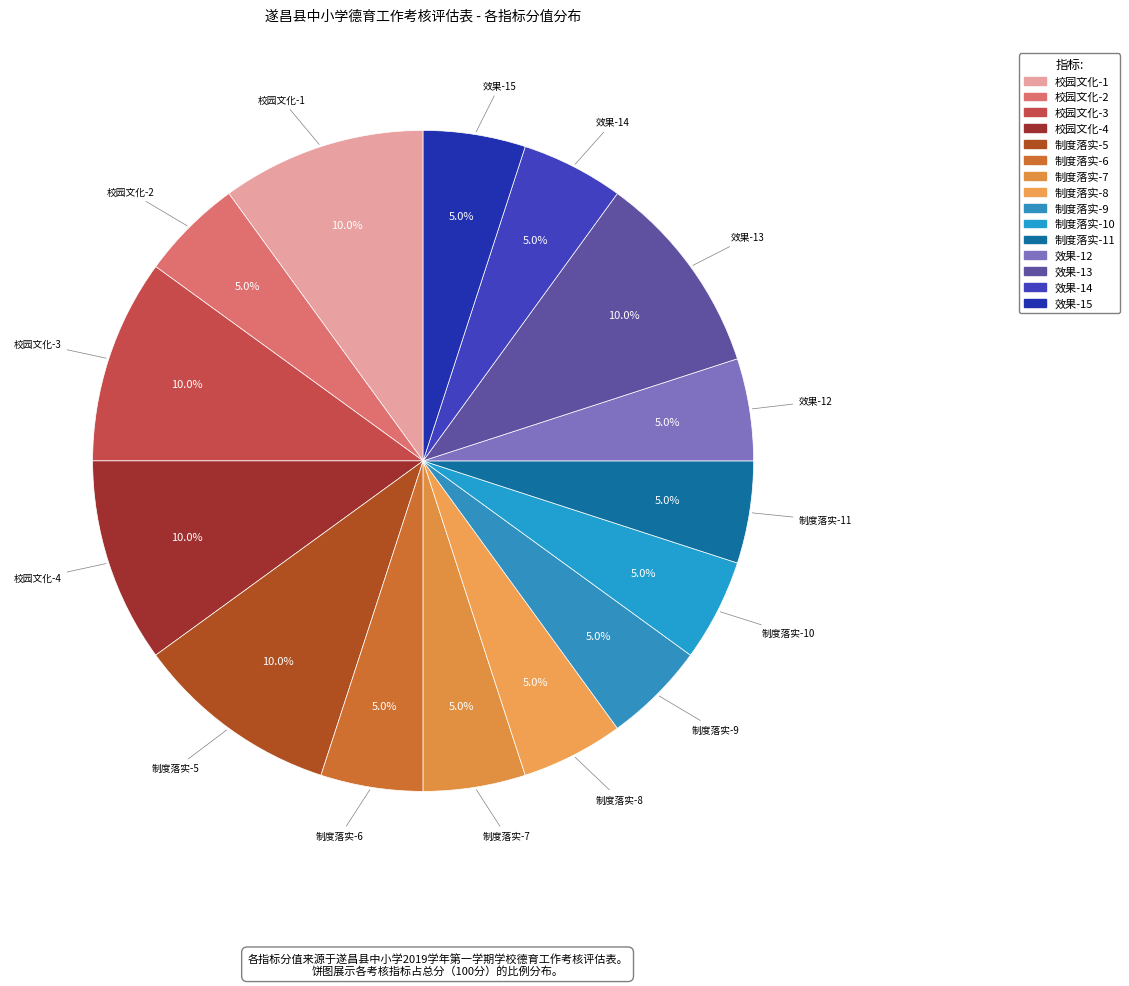

The 效果-15 slice represents 1% of the pie. True or false?

False